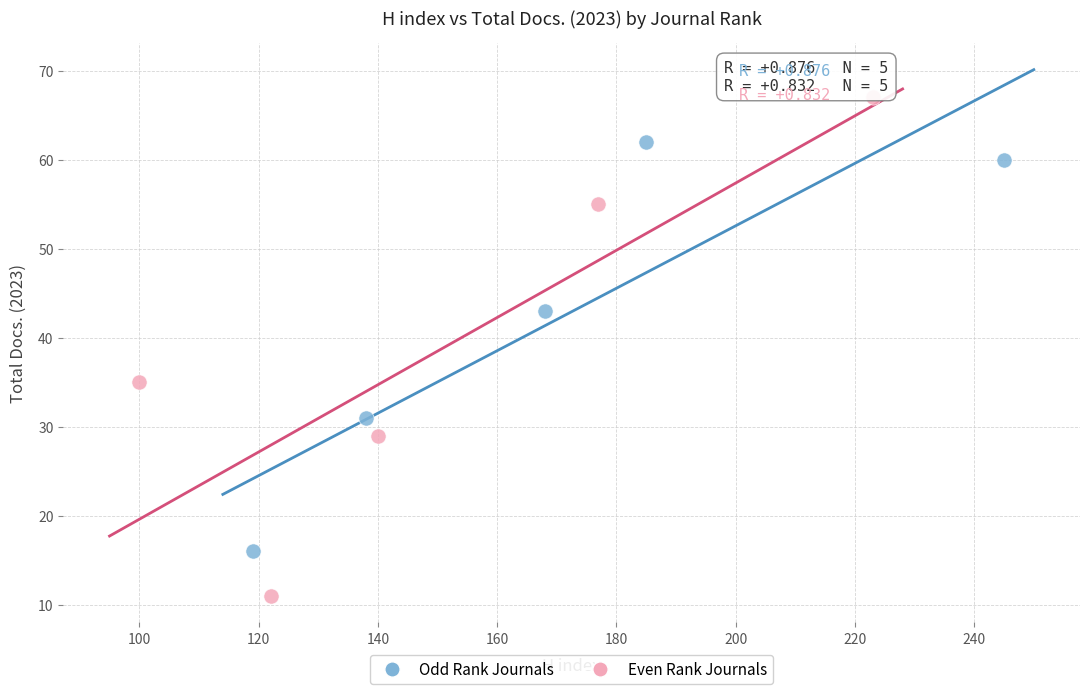

What are all the series names shown in the legend?

Odd Rank Journals, Even Rank Journals